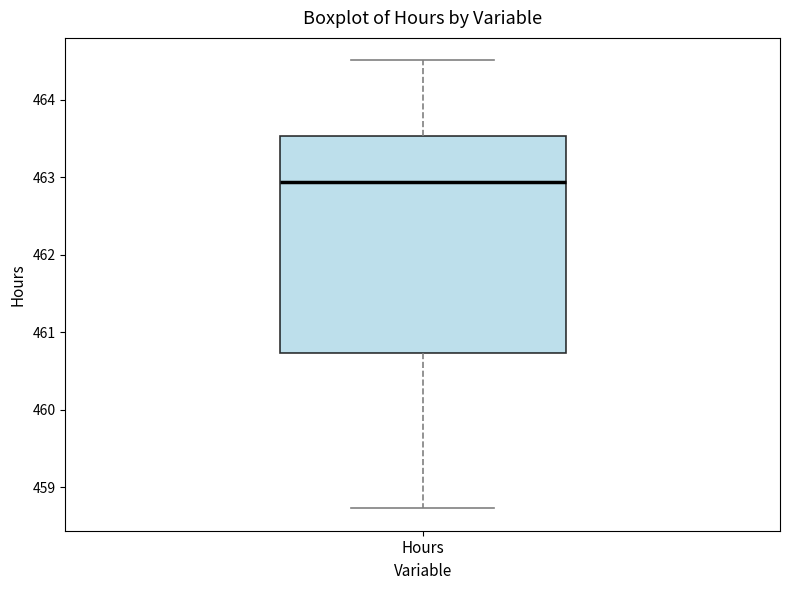

Where does the median line of the box for Hours sit on the y-axis? The values are not printed on the chart, so give them approximately, as read against the axis.

462.9